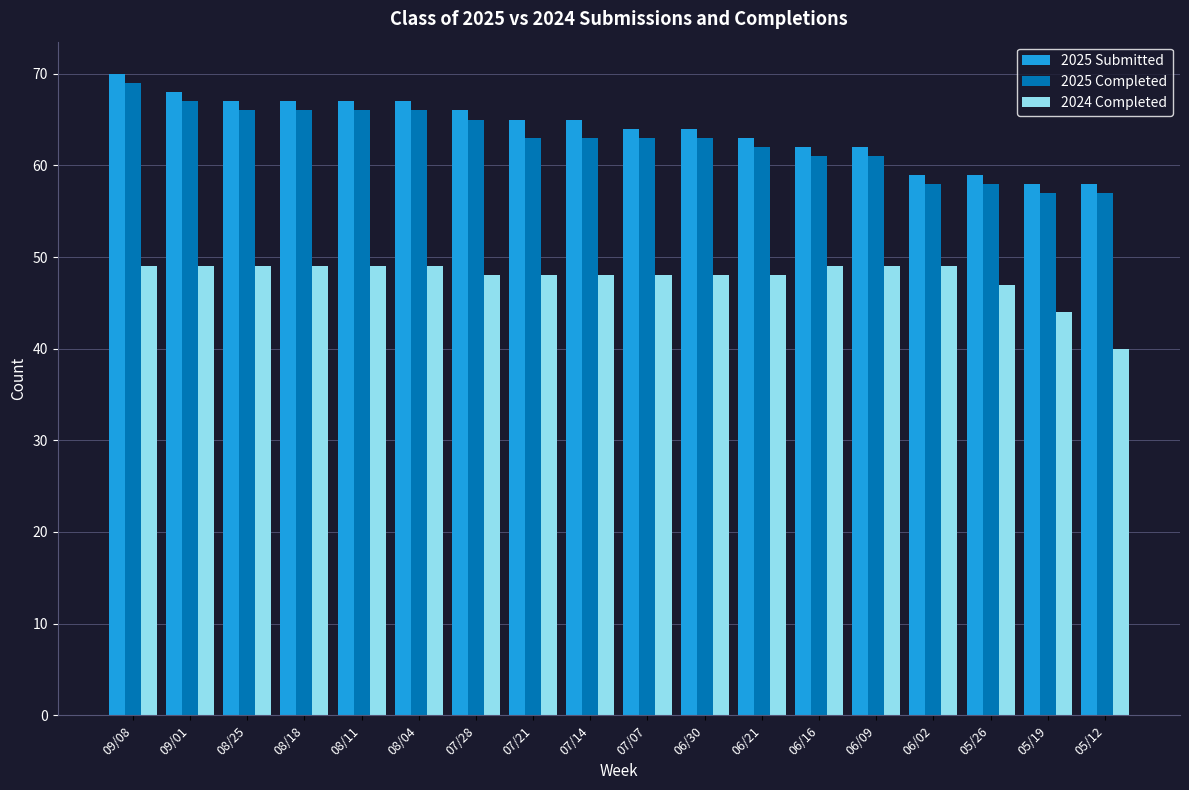

Reading left to right, list all the values displayed in this chart.

2025 Submitted: 70	68	67	67	67	67	66	65	65	64	64	63	62	62	59	59	58	58
2025 Completed: 69	67	66	66	66	66	65	63	63	63	63	62	61	61	58	58	57	57
2024 Completed: 49	49	49	49	49	49	48	48	48	48	48	48	49	49	49	47	44	40